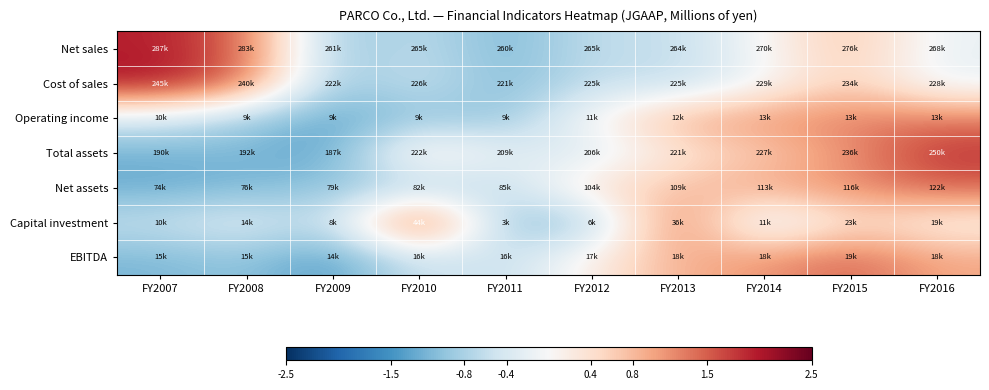

What is the minimum value shown in the chart?

-1.4